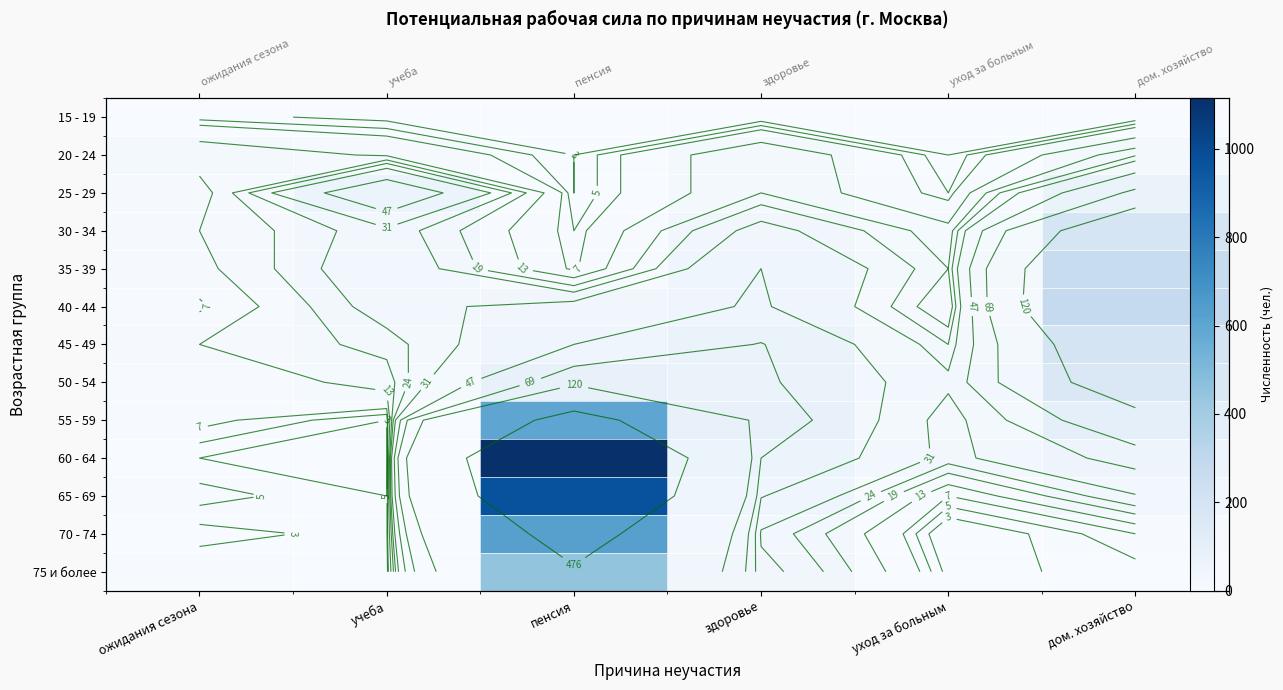

What is the difference between the 45 - 49 values at пенсия and уход за больным?

23